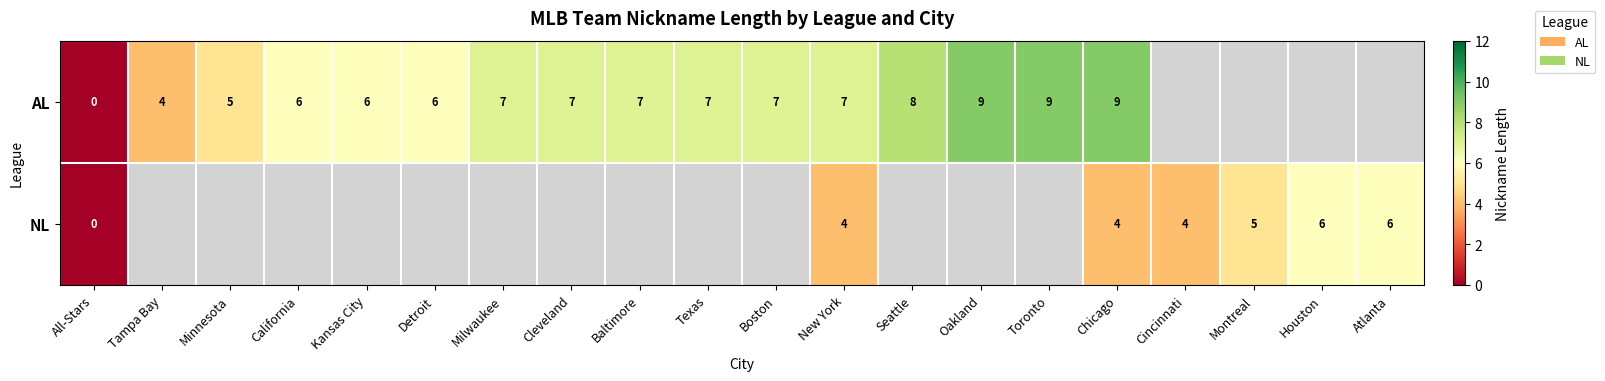

What is the spread (max minus min) of values at Chicago?

5